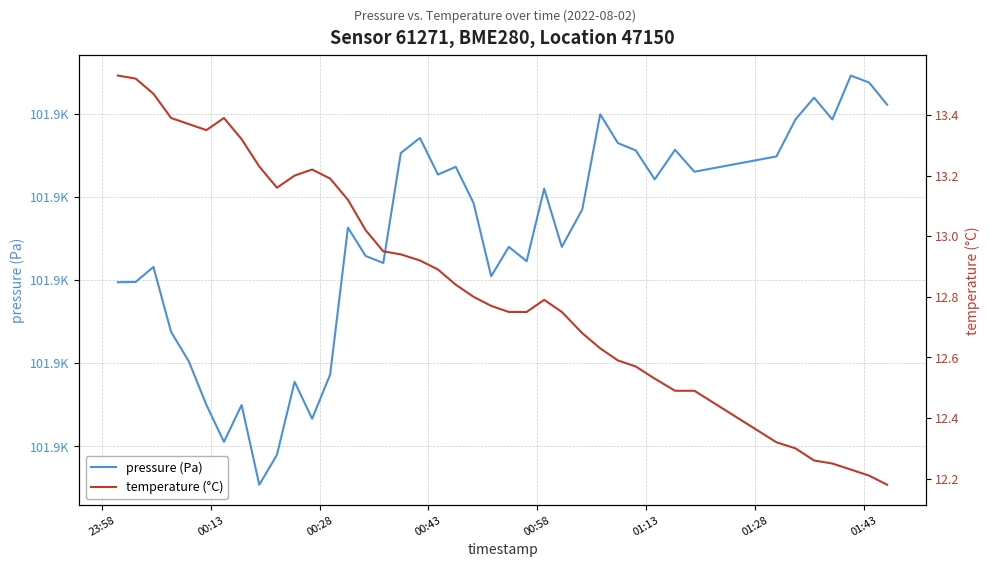

Where is pressure (Pa) nearest to the value 101919?

23:58